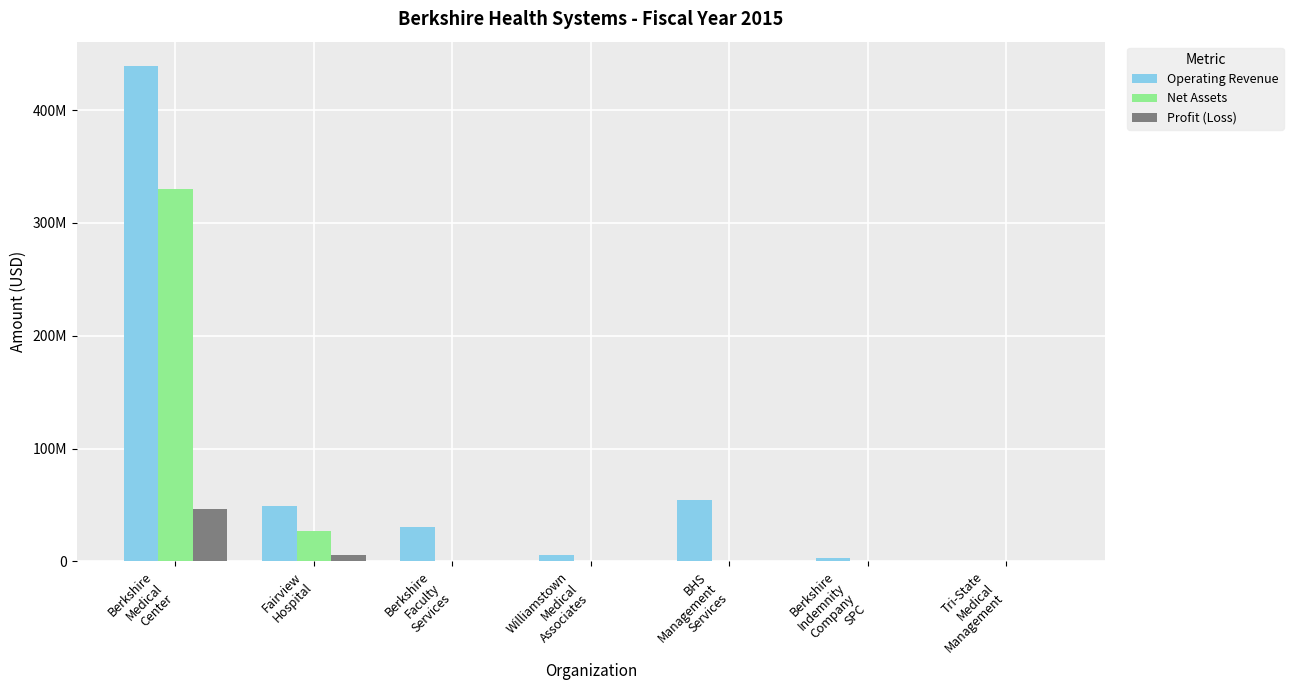

Is it true that Net Assets equals 330247564 at Berkshire
Medical
Center?

True